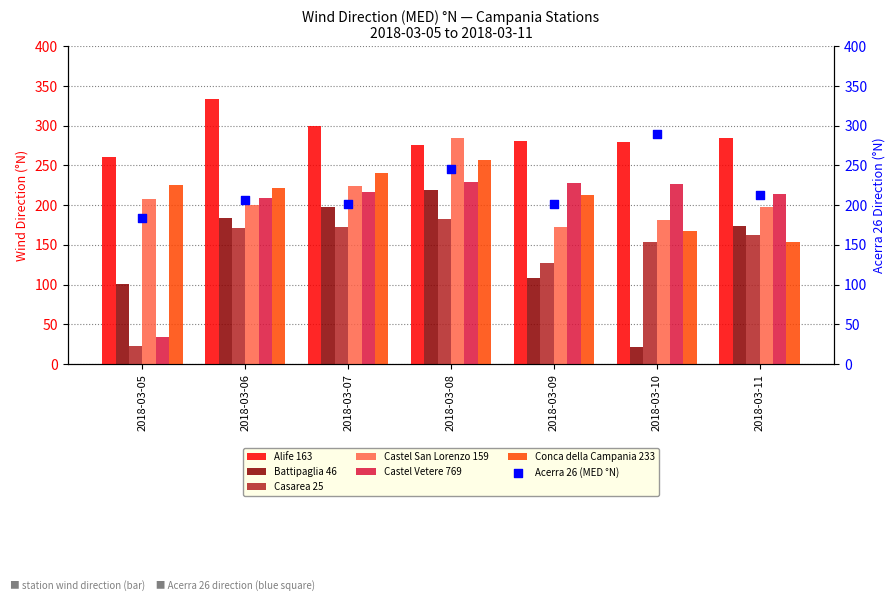

Which series reaches the minimum Y coordinate?

Battipaglia 46